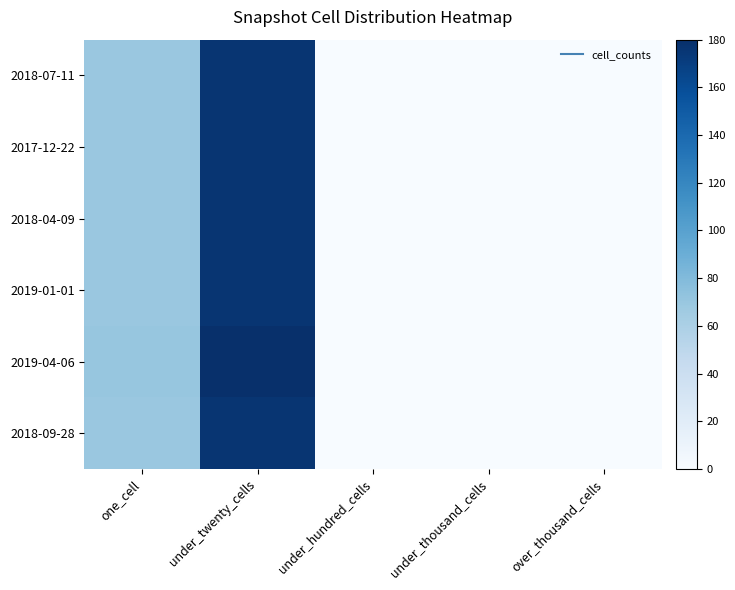

Reading left to right, what are all the values shown in this chart?

2018-07-11: one_cell=69	under_twenty_cells=176	under_hundred_cells=0	under_thousand_cells=0	over_thousand_cells=0
2017-12-22: one_cell=69	under_twenty_cells=176	under_hundred_cells=0	under_thousand_cells=0	over_thousand_cells=0
2018-04-09: one_cell=69	under_twenty_cells=176	under_hundred_cells=0	under_thousand_cells=0	over_thousand_cells=0
2019-01-01: one_cell=69	under_twenty_cells=176	under_hundred_cells=0	under_thousand_cells=0	over_thousand_cells=0
2019-04-06: one_cell=71	under_twenty_cells=180	under_hundred_cells=0	under_thousand_cells=0	over_thousand_cells=0
2018-09-28: one_cell=69	under_twenty_cells=176	under_hundred_cells=0	under_thousand_cells=0	over_thousand_cells=0